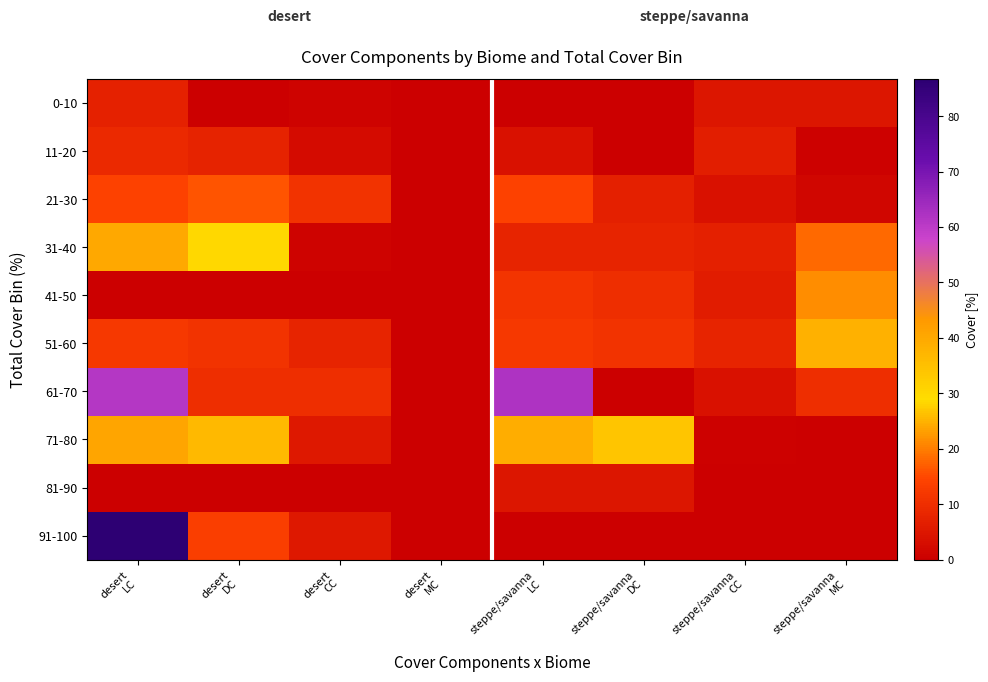

Rank the series by their maximum value, from highest to lowest.

91-100, 61-70, 71-80, 31-40, 51-60, 41-50, 21-30, 11-20, 0-10, 81-90